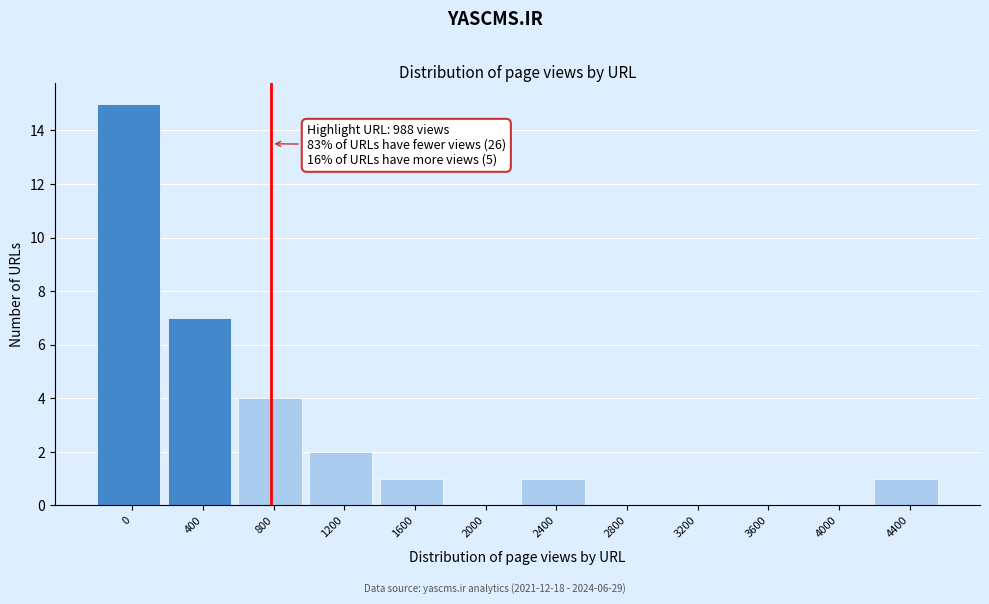

Reading left to right, extract all data points from this chart.

0=15	400=7	800=4	1200=2	1600=1	2000=0	2400=1	2800=0	3200=0	3600=0	4000=0	4400=1